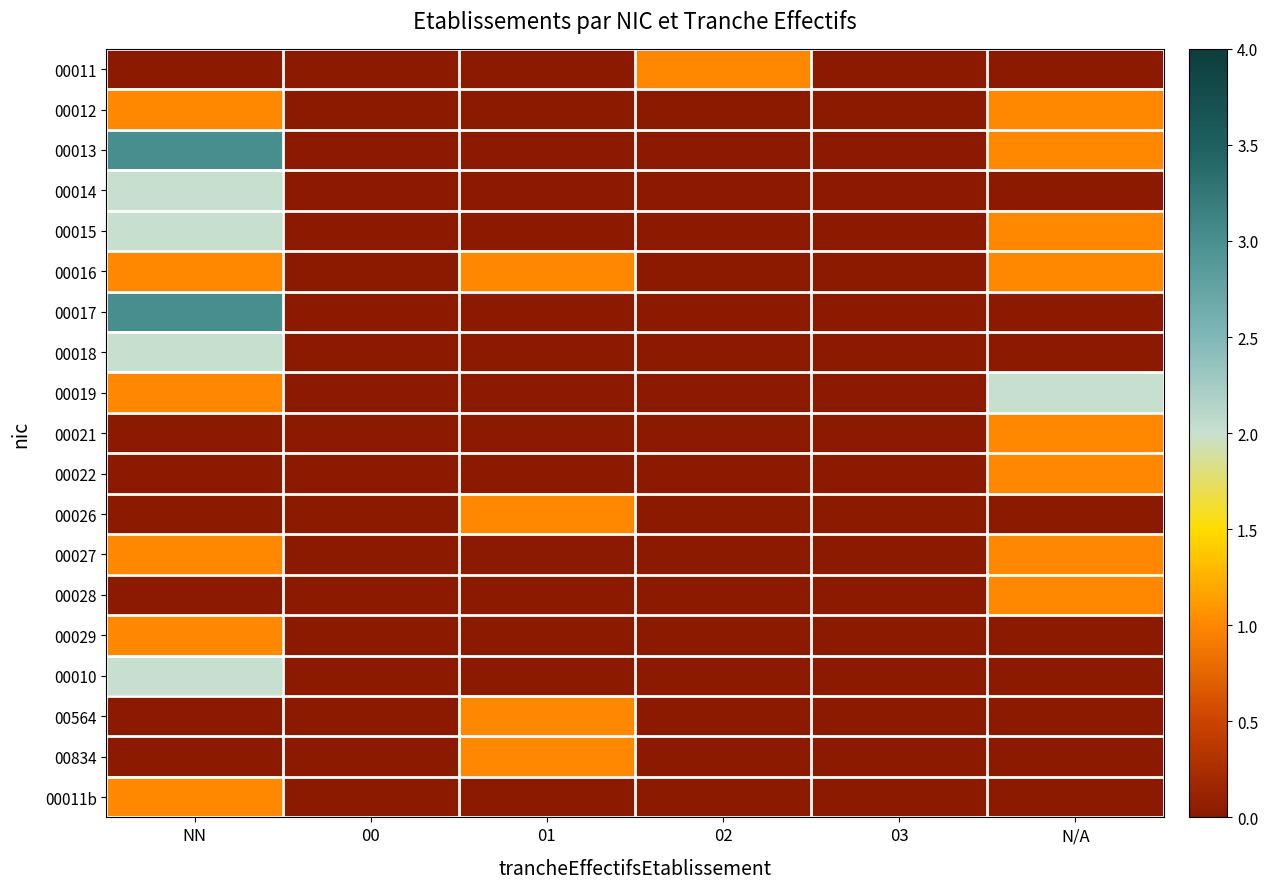

At how many categories does at least one series exceed 1?

2